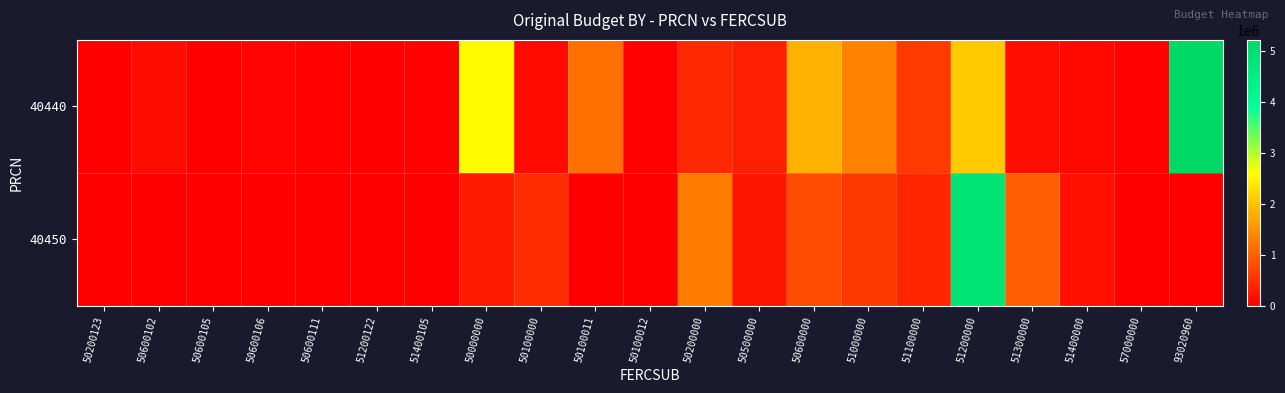

Which series has the widest spread of values?

40440